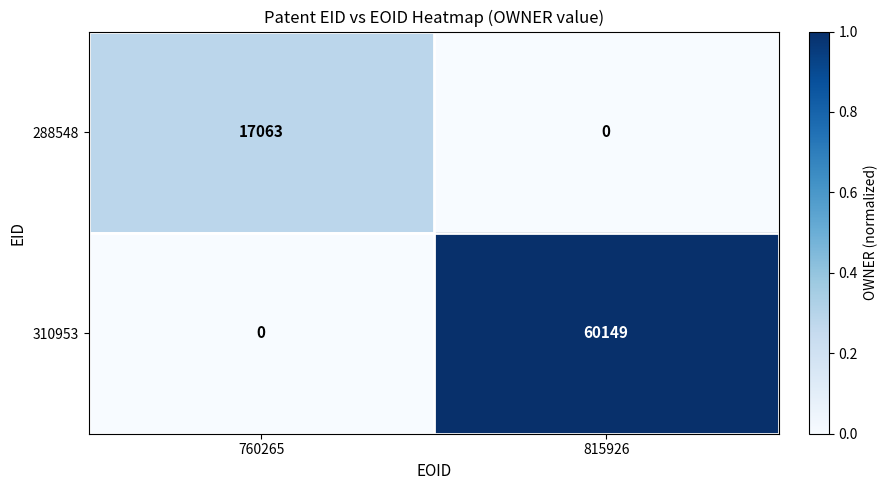

At which category is the sum across all series the highest?

815926